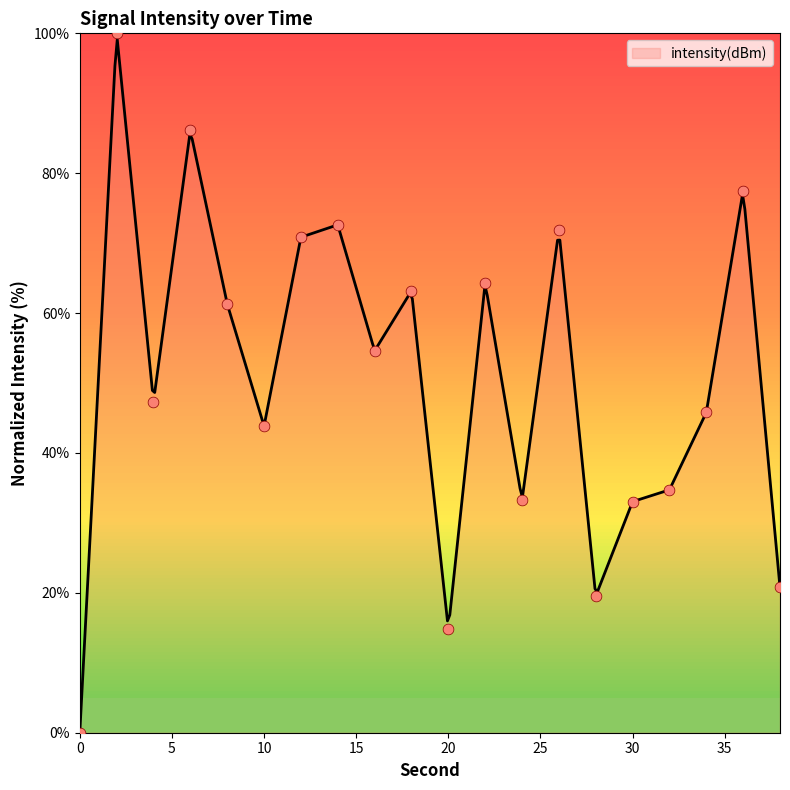

Approximately how many times larger is the value at 2 compared to 18?

1.6